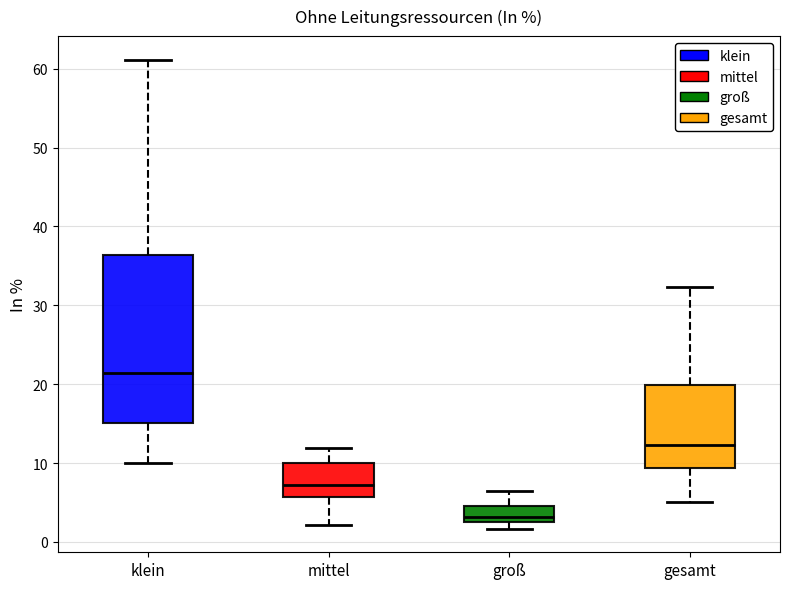

Which box is the tallest, from its lower edge to its upper edge?

klein